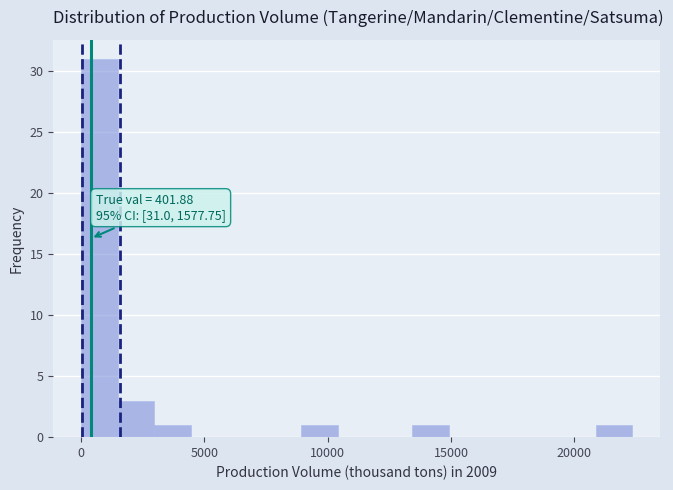

Read against the x-axis, roughly where is the centre of the tallest bar?

500